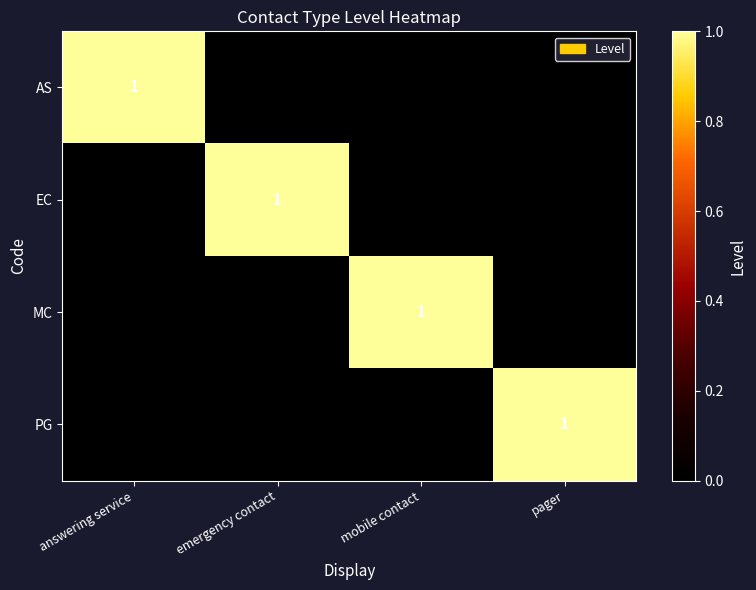

Which category has the lowest value in the MC series?

answering service